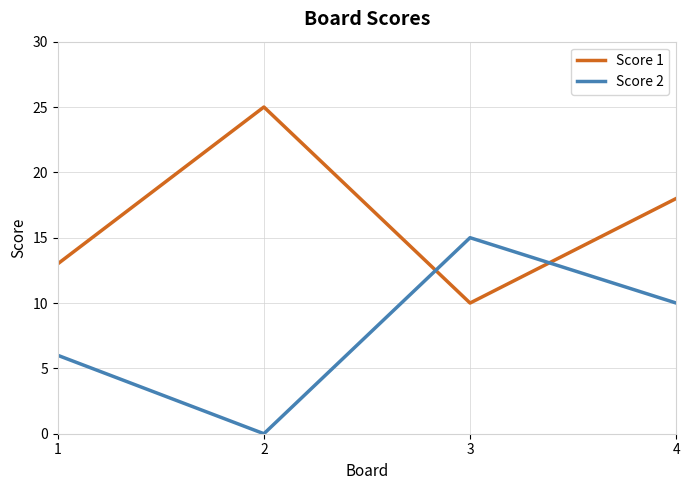

True or false: Score 2 and Score 1 intersect in this chart.

True